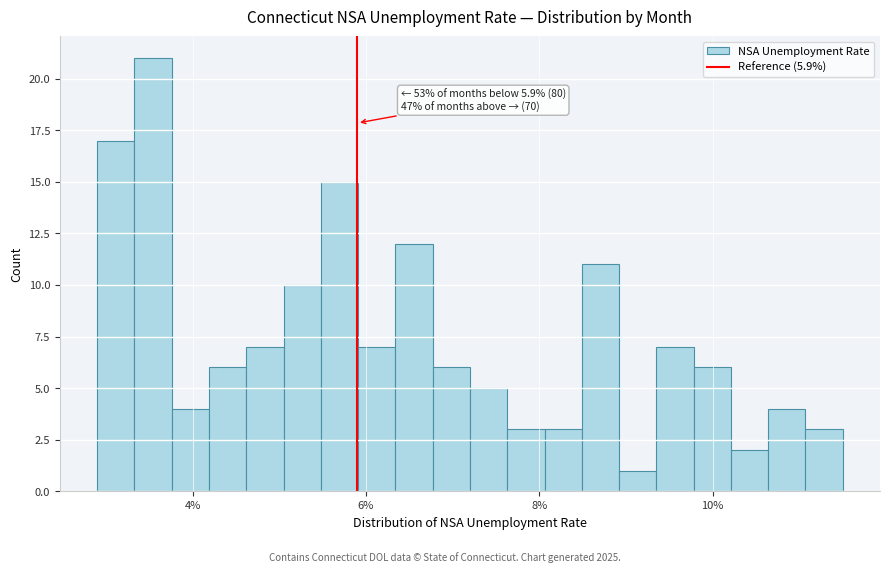

Around what value on the x-axis is the tallest bar? Give the approximate position of its centre, as read against the axis.

3.6